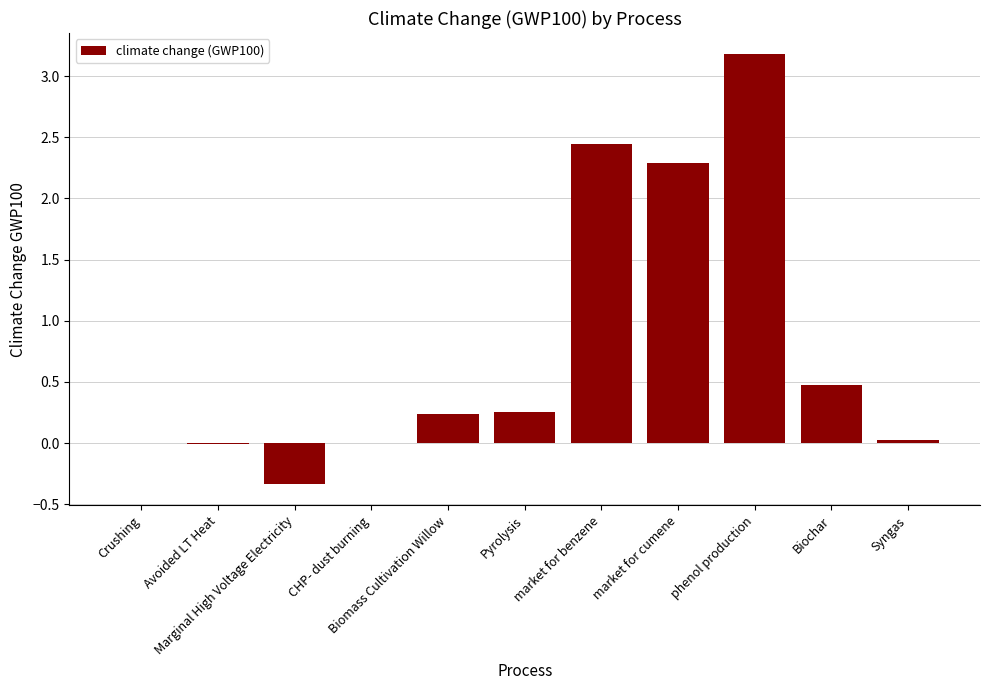

What is the maximum value shown in the chart?

3.2